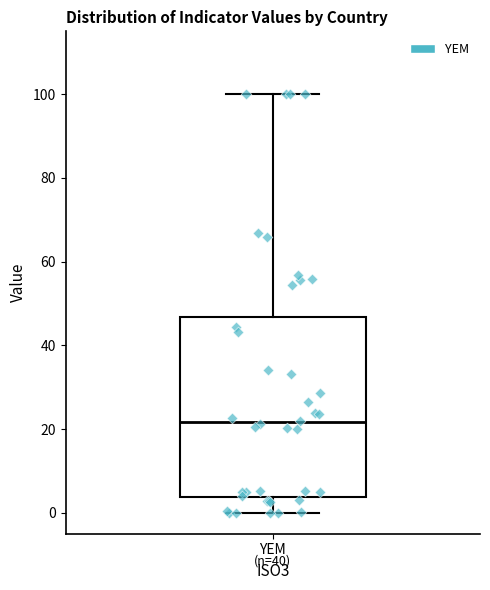

Where is the upper edge of the box for YEM on the y-axis? The values are not printed on the chart, so give them approximately, as read against the axis.

46